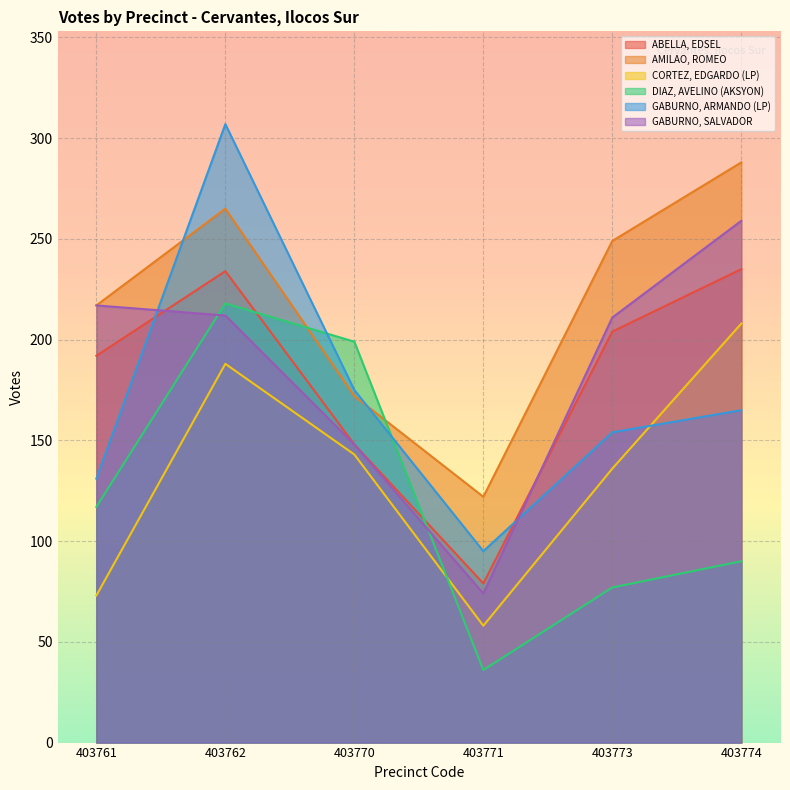

Rank the categories by CORTEZ, EDGARDO (LP) value from highest to lowest.

403774, 403762, 403770, 403773, 403761, 403771